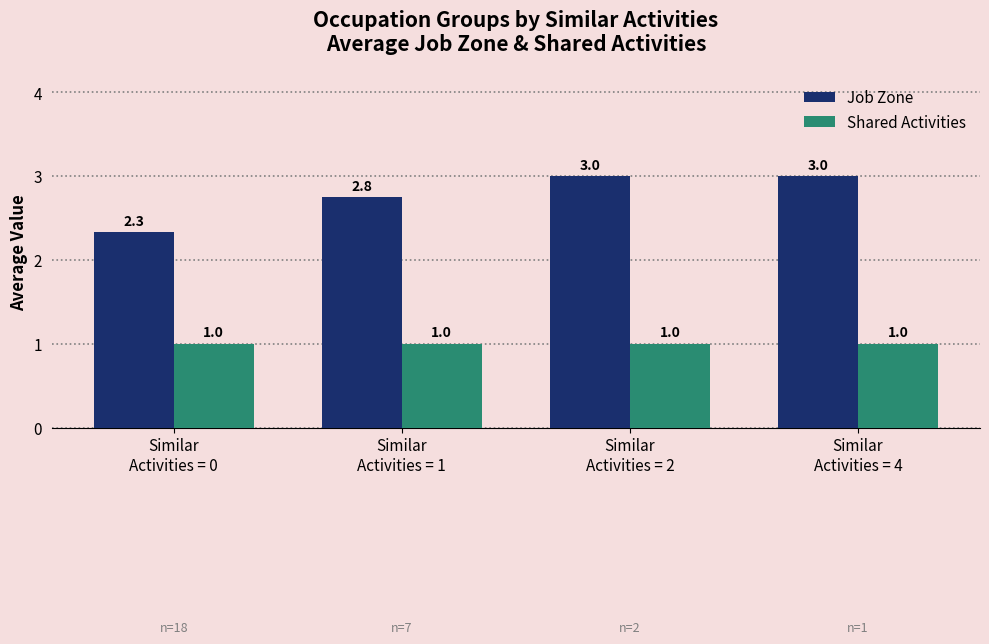

What is the total value across all series at Similar
Activities = 2?

4.0